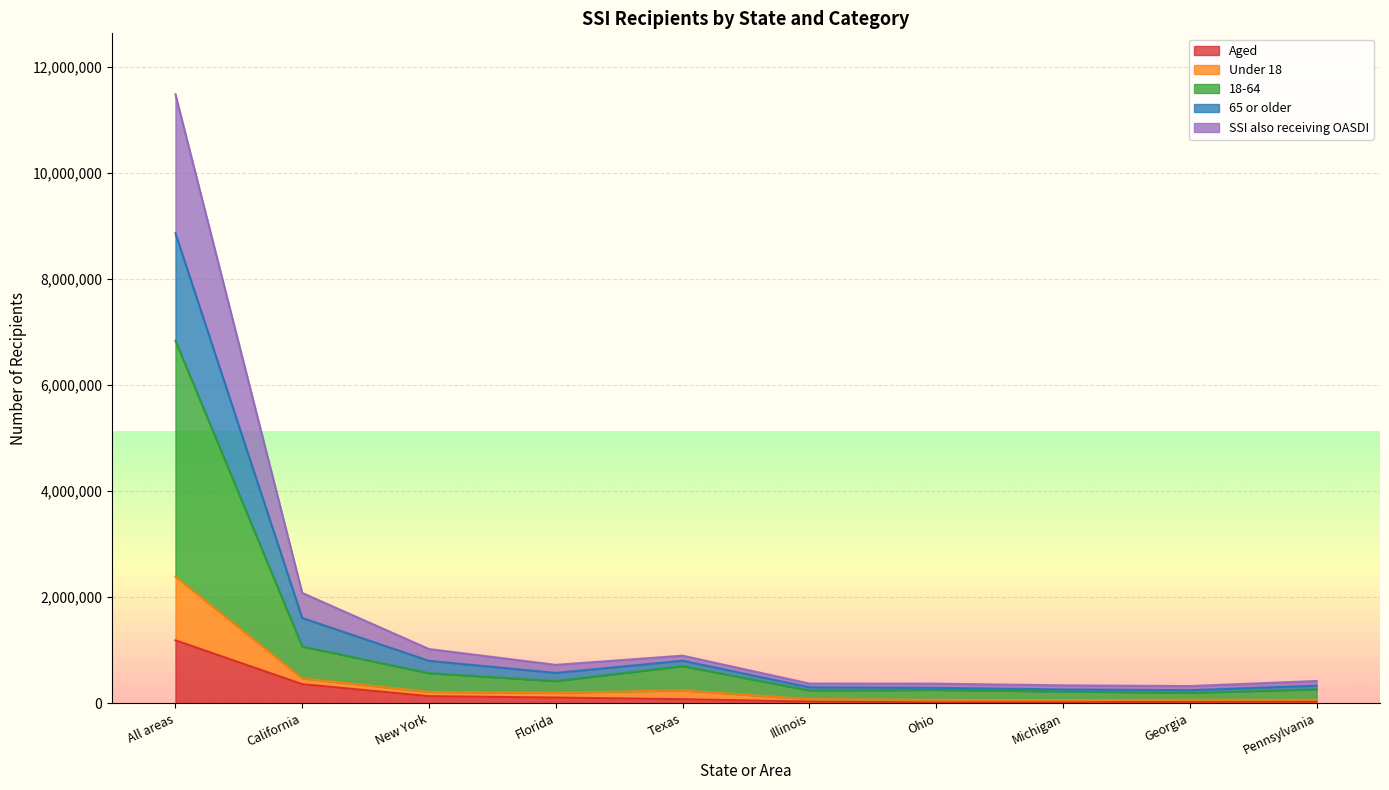

True or false: Under 18 and 65 or older cross at least once.

False